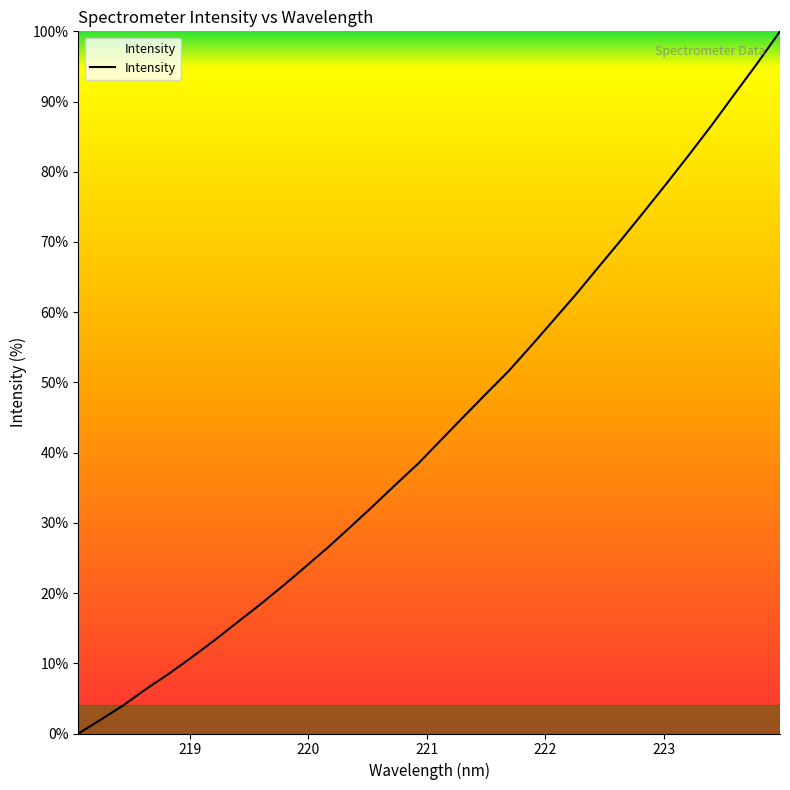

What is the difference between the maximum and minimum values?

100.0